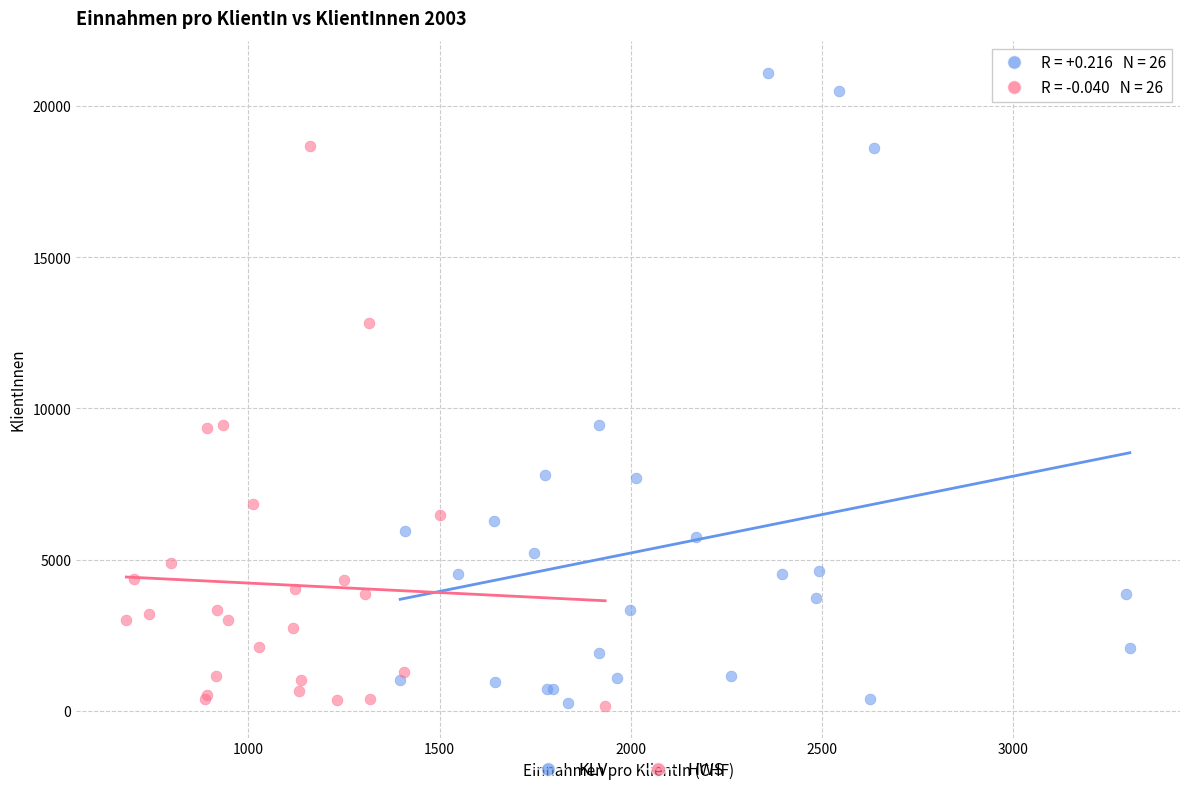

Which series has the widest spread of Y values?

KLV